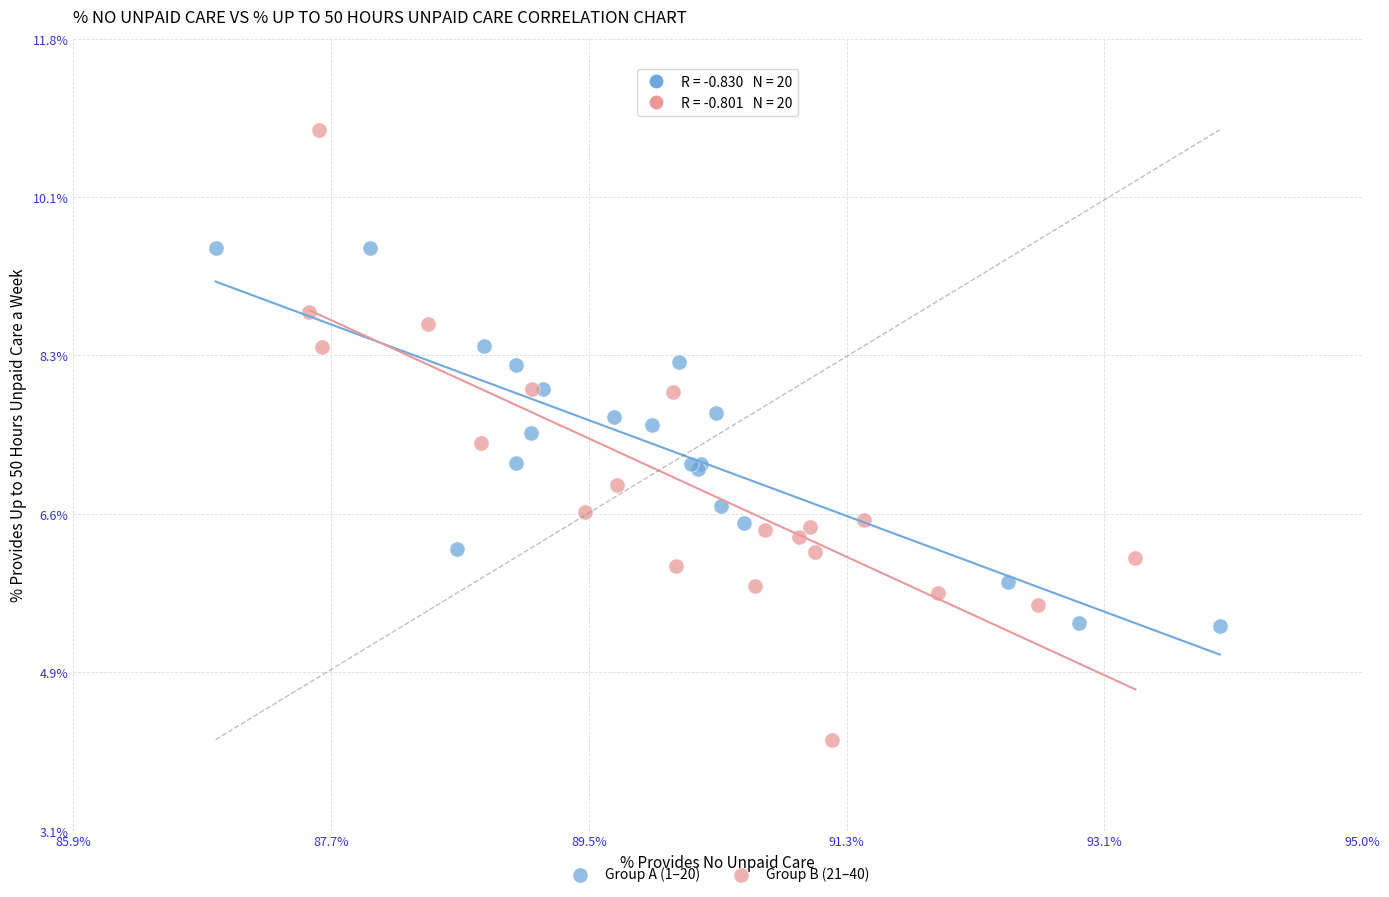

Which series contains the highest Y value?

Group B (21–40)